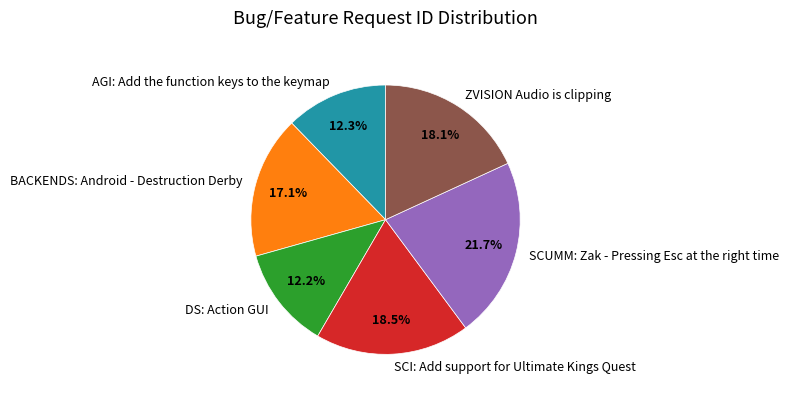

True or false: ZVISION Audio is clipping accounts for 18% of the total.

True